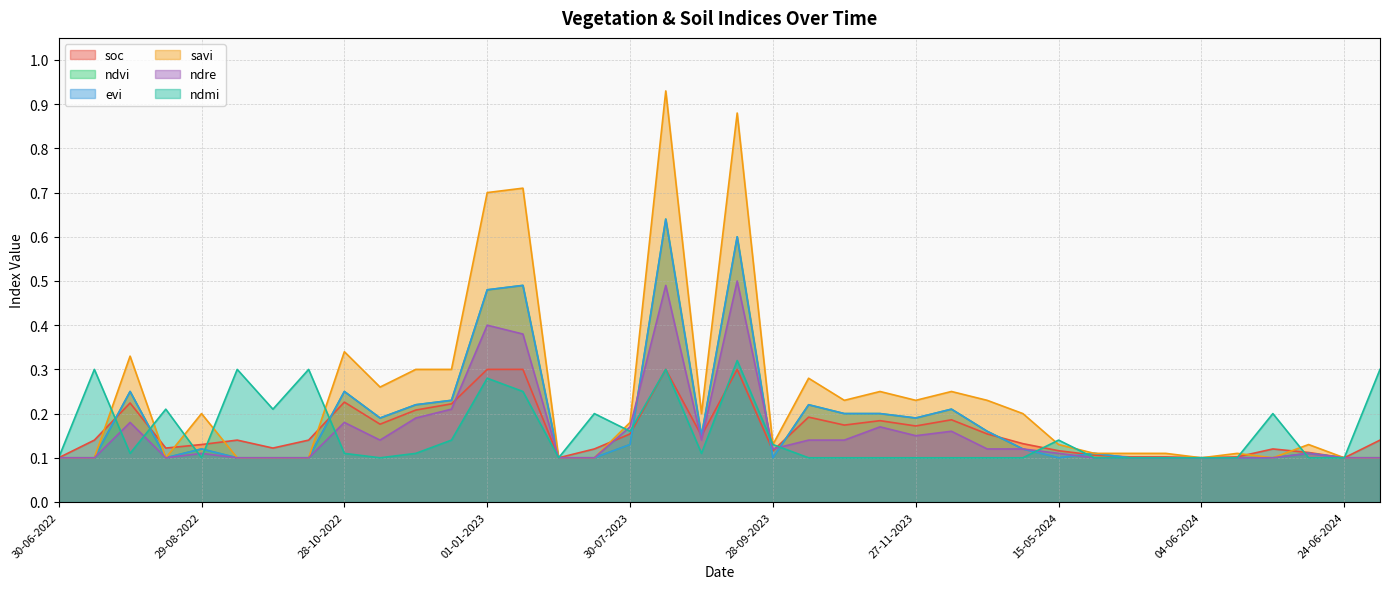

What are all the series names shown in the legend?

soc, ndvi, evi, savi, ndre, ndmi